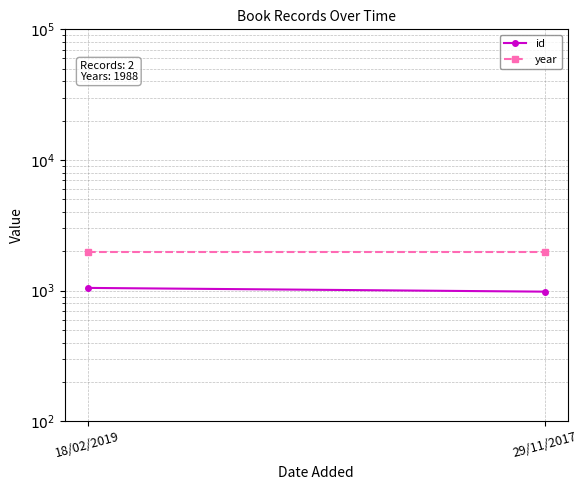

What is the sum of all year values?

3976